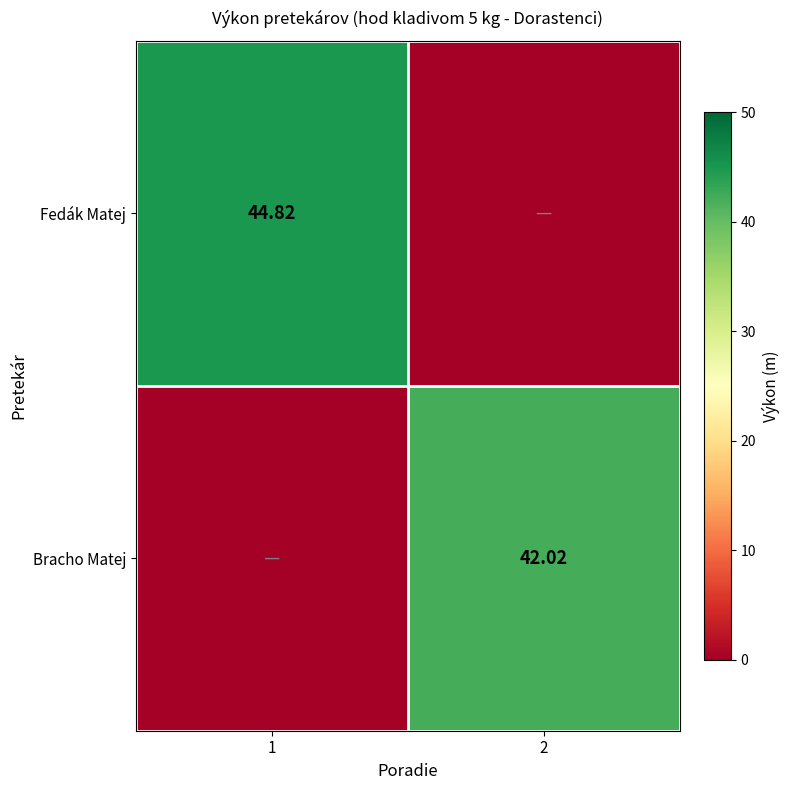

What is the sum of the Fedák Matej values at 2 and 1?

44.8